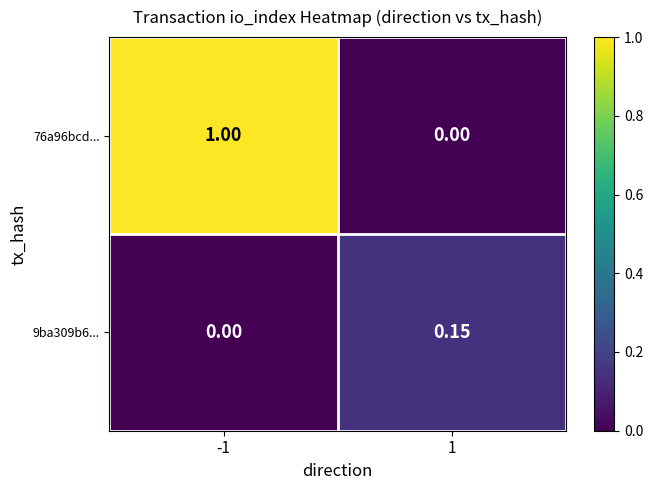

List the series in order of their peak value, lowest first.

9ba309b6..., 76a96bcd...